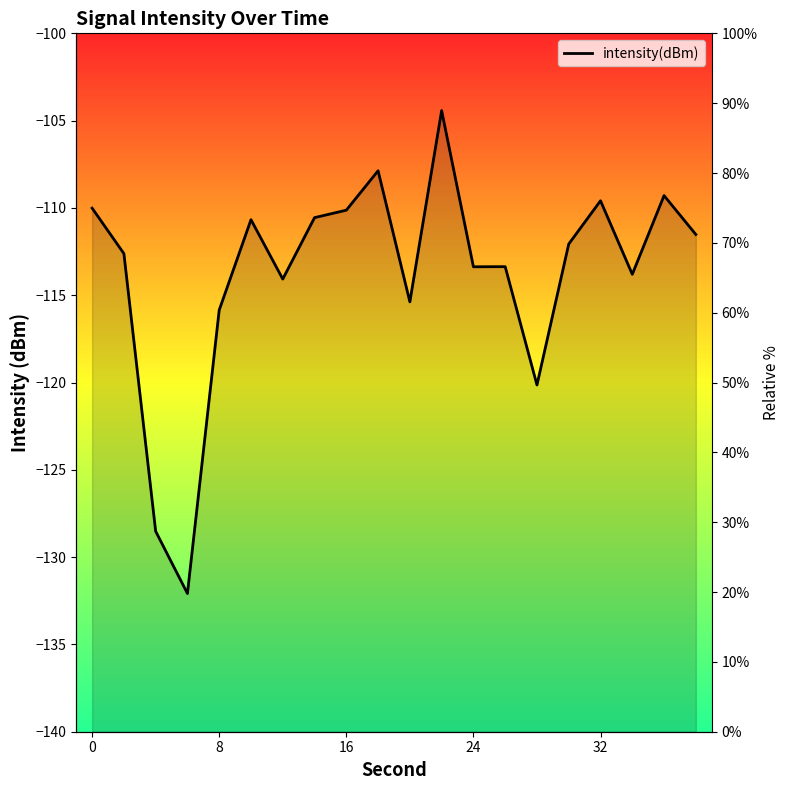

Where is the data nearest to the value -118?

28